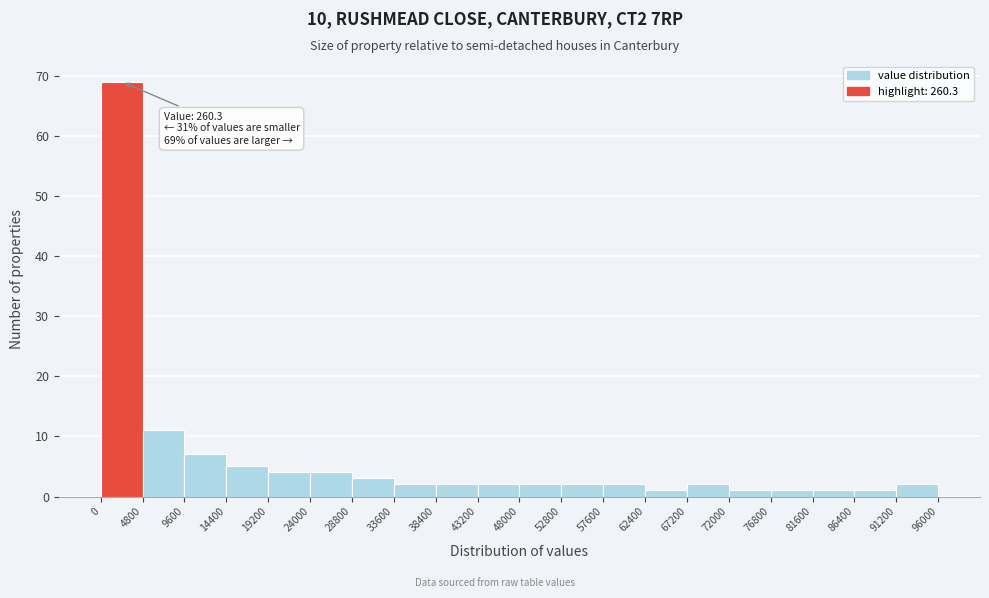

Which range on the x-axis has the tallest bar?

0 to 4800